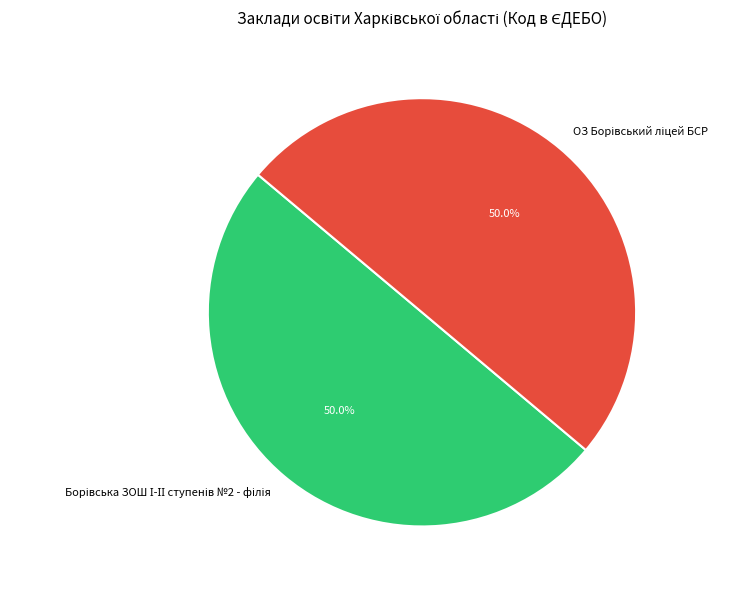

What percentage is the ОЗ Борівський ліцей БСР slice, to the nearest percent?

50%